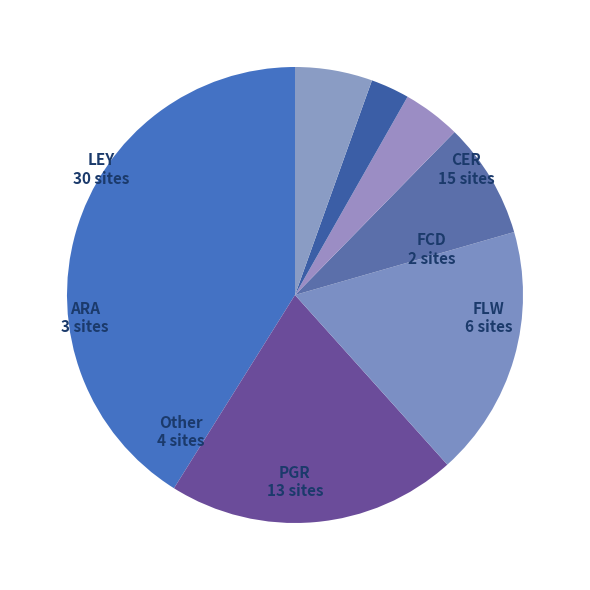

Does any single category account for the majority?

No